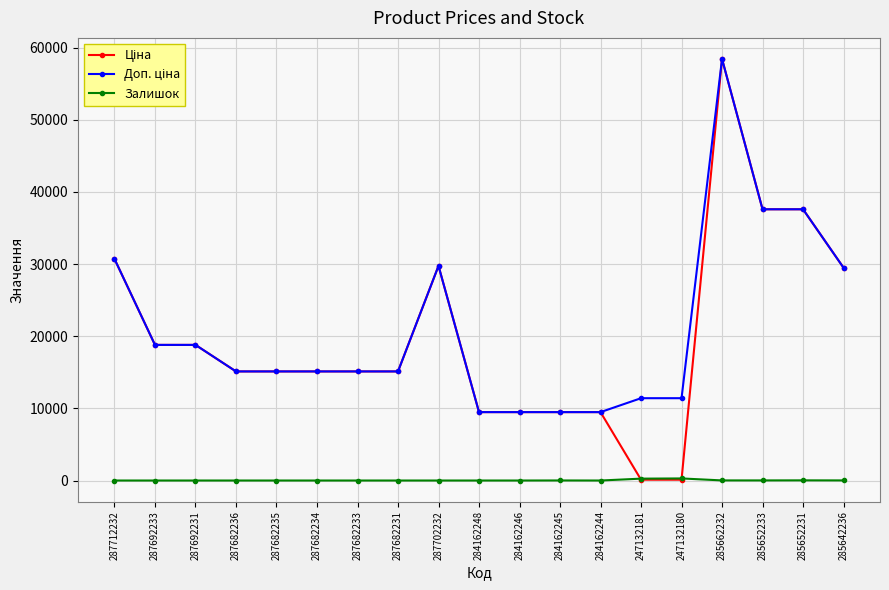

At which category is the sum across all series the highest?

285662232